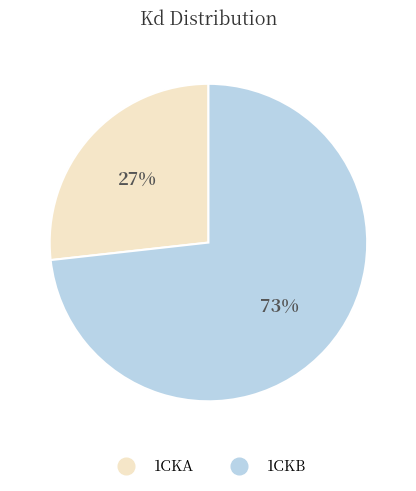

Which category accounts for the majority?

1CKB